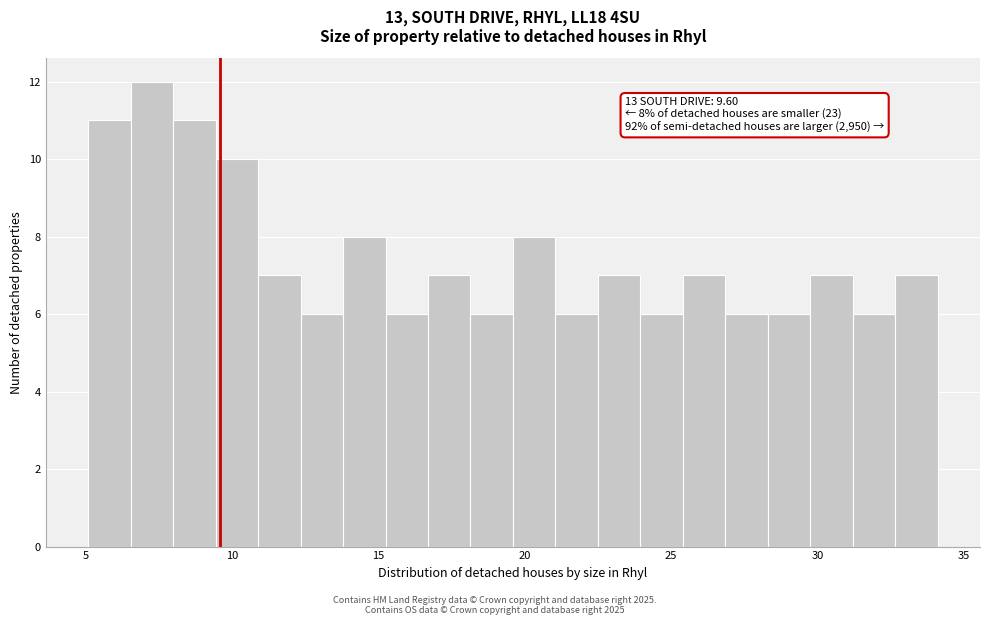

Read against the x-axis, roughly where is the centre of the tallest bar?

7.5